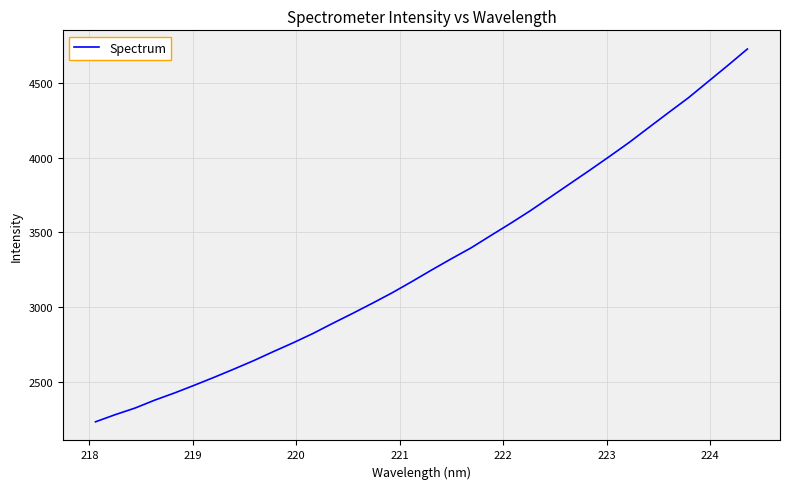

What is the minimum value shown in the chart?

2229.7